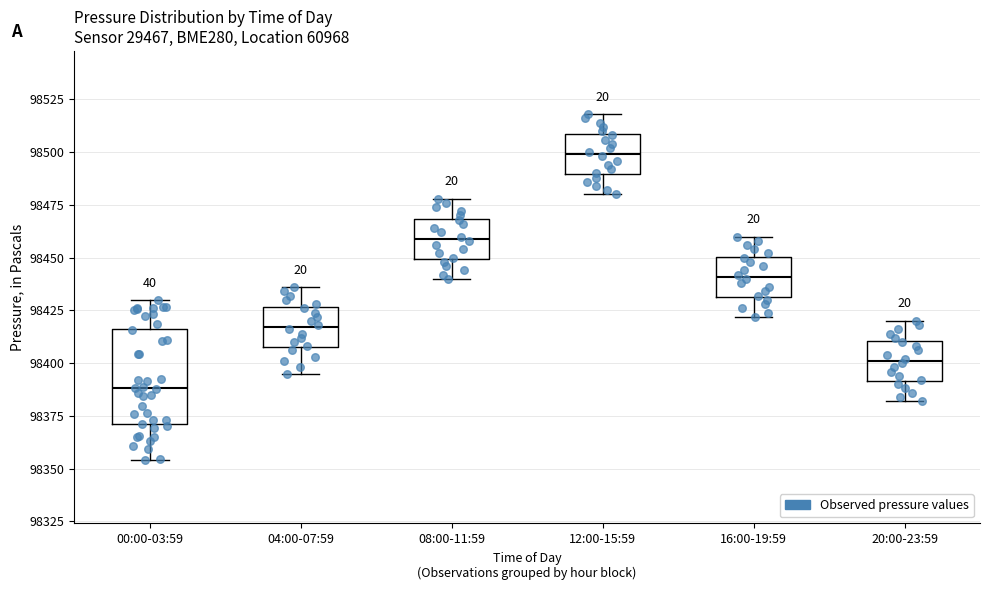

Reading left to right, transcribe this box plot: for each box, give where its median line is, the range the box spans, and where its two whiskers end, as read against the y-axis. The values are not printed on the chart, so give them approximately, as read against the axis.

00:00-03:59: median 98390, box 98370 to 98415, whiskers 98355 to 98430
04:00-07:59: median 98415, box 98410 to 98425, whiskers 98395 to 98435
08:00-11:59: median 98460, box 98450 to 98470, whiskers 98440 to 98480
12:00-15:59: median 98500, box 98490 to 98510, whiskers 98480 to 98520
16:00-19:59: median 98440, box 98430 to 98450, whiskers 98420 to 98460
20:00-23:59: median 98400, box 98390 to 98410, whiskers 98380 to 98420